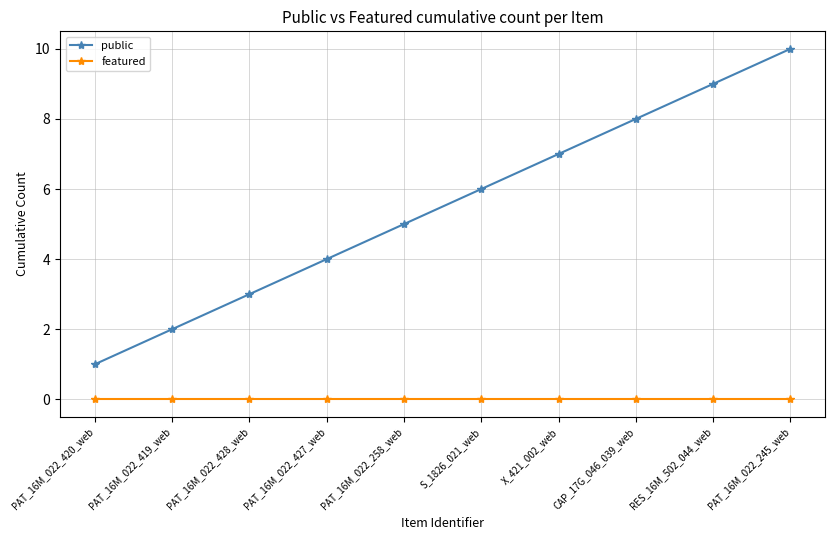

Is it true that public equals 10 at PAT_16M_022_245_web?

True